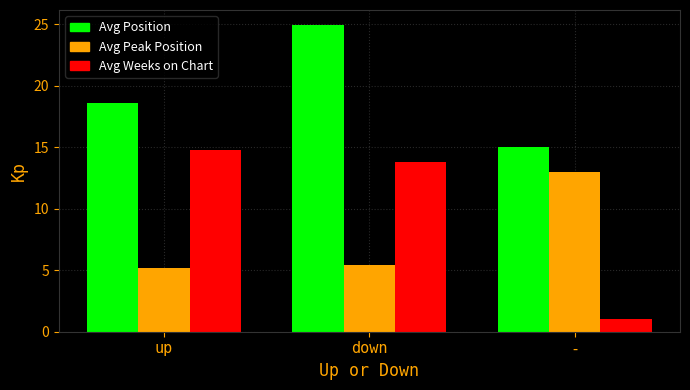

What is the maximum value for Avg Weeks on Chart?

14.8